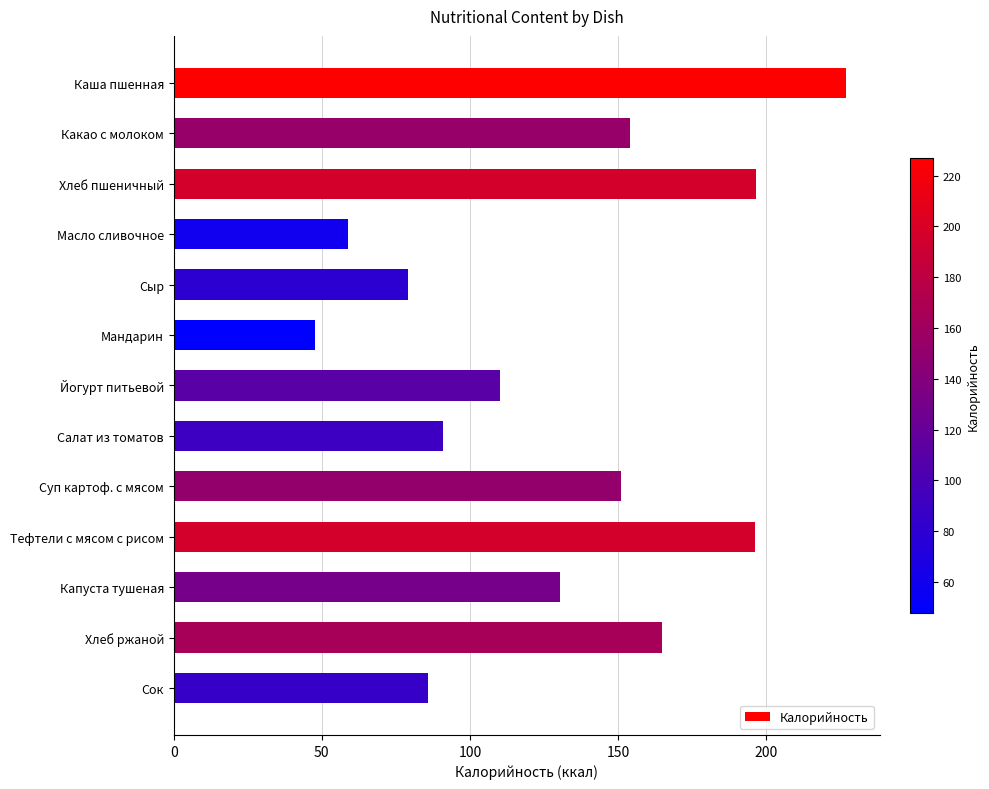

What is the change in value from Хлеб пшеничный to Масло сливочное?

-137.8